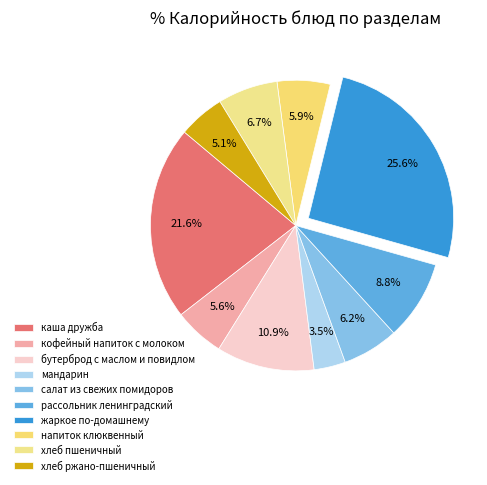

Which category has the biggest portion of the pie?

жаркое по-домашнему